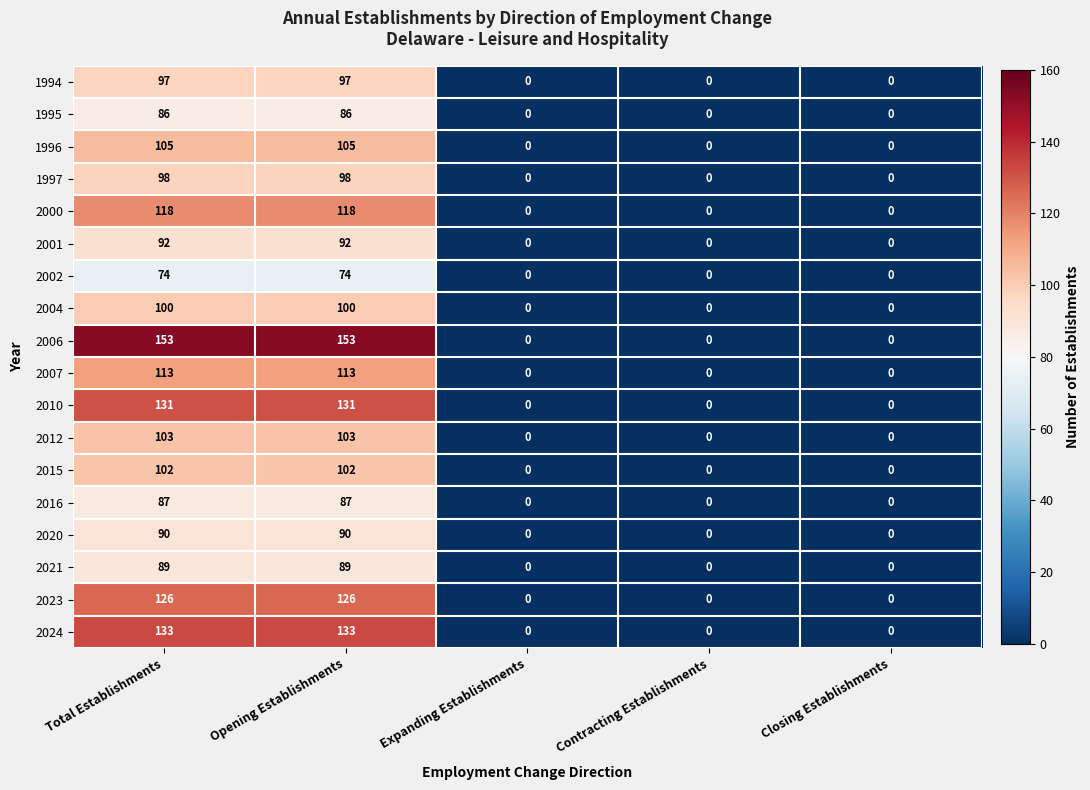

How many series are shown in this chart?

18